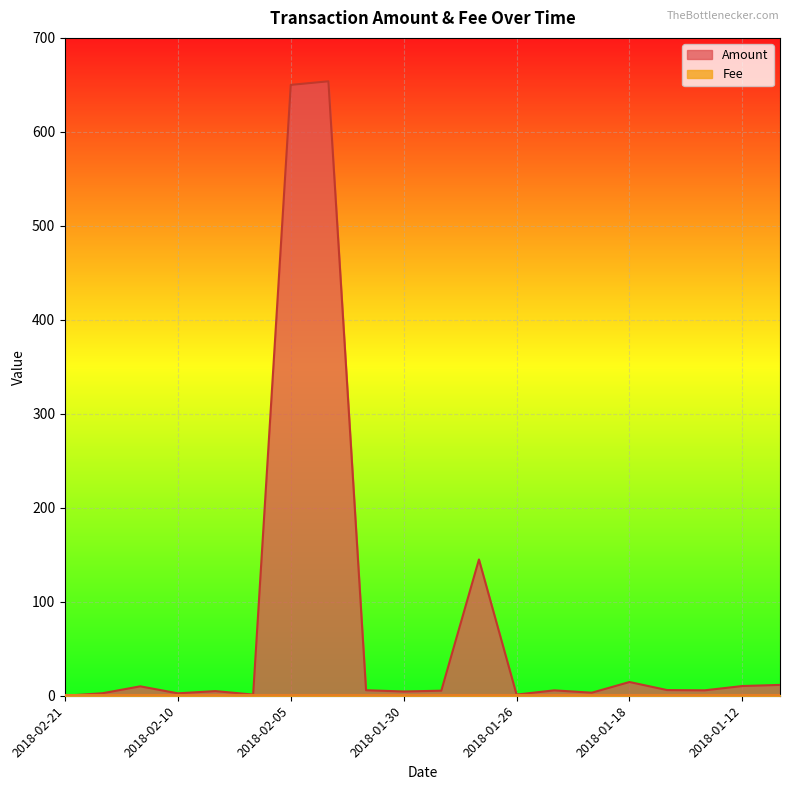

Does the chart display data point markers on the line(s)?

No